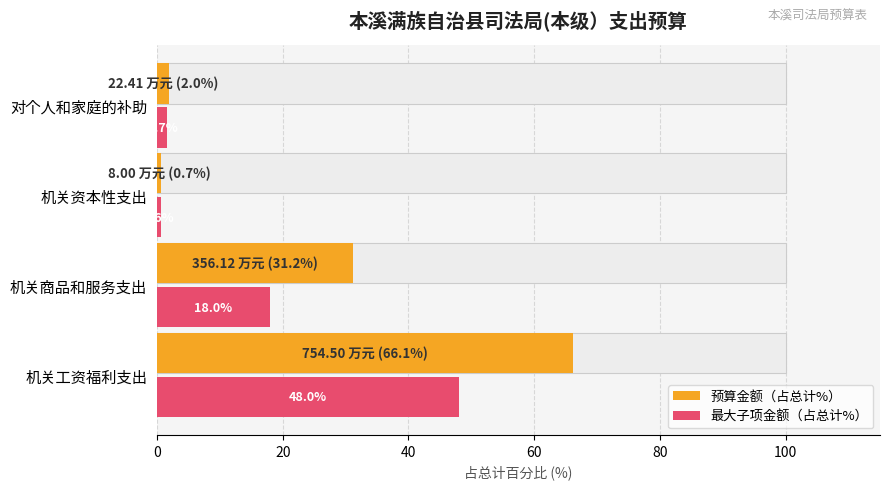

What is the average value of the 预算金额（占总计%） series?

25.0